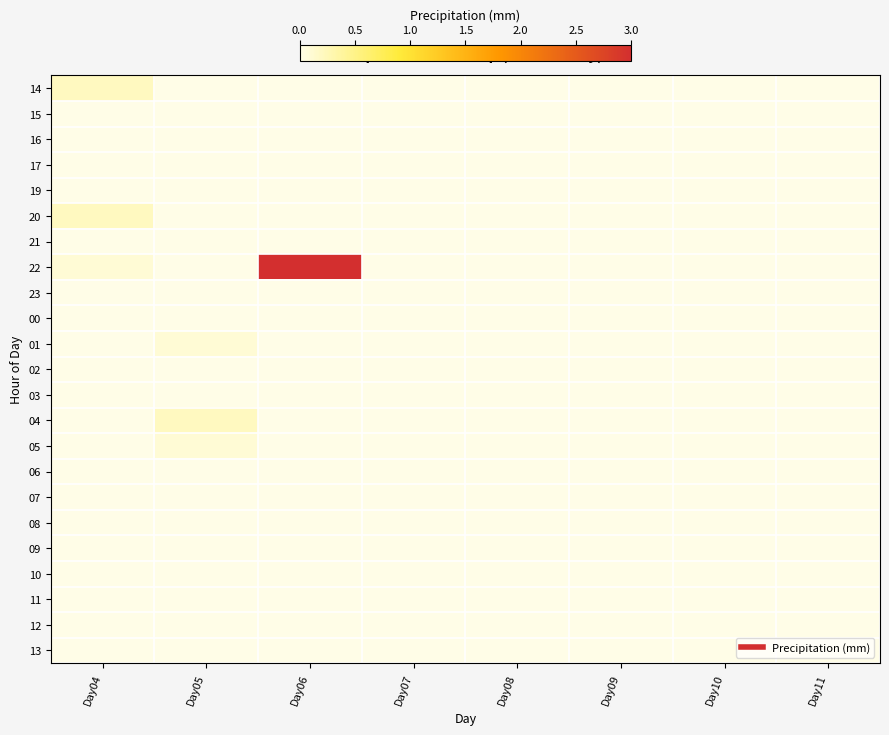

Which series has the widest spread of values?

22